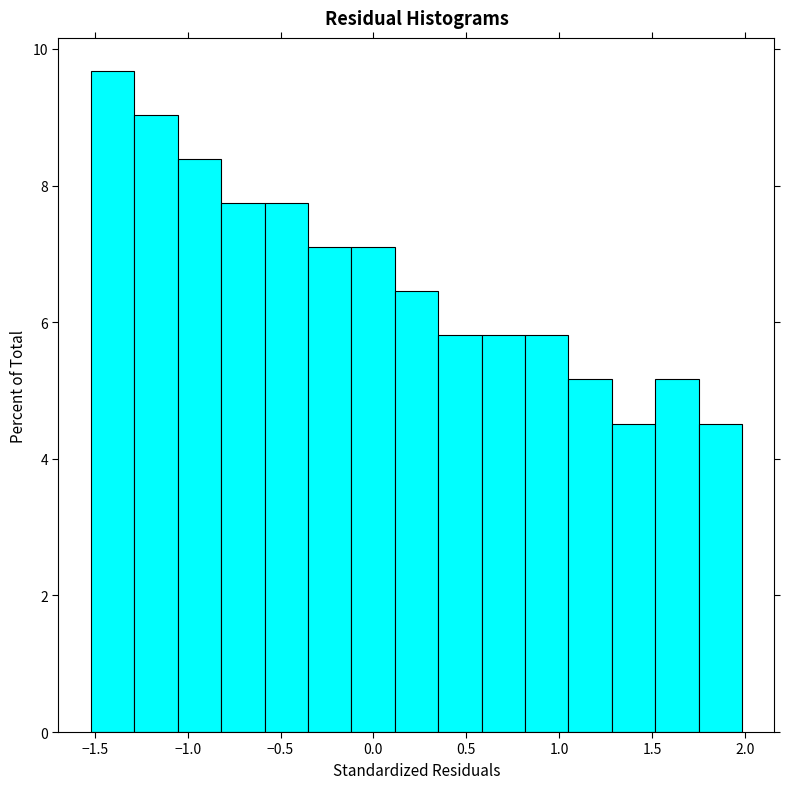

Reading left to right, list every bar in this chart as the range it spans on the x-axis followed by its height. Neither the bar edges nor the heights are printed on the chart, so give them approximately, as read against the axes.

-1.50 to -1.30: 9.6
-1.30 to -1.05: 9.0
-1.05 to -0.80: 8.4
-0.80 to -0.60: 7.8
-0.60 to -0.35: 7.8
-0.35 to -0.10: 7.0
-0.10 to 0.10: 7.0
0.10 to 0.35: 6.4
0.35 to 0.60: 5.8
0.60 to 0.80: 5.8
0.80 to 1.05: 5.8
1.05 to 1.30: 5.2
1.30 to 1.50: 4.6
1.50 to 1.75: 5.2
1.75 to 2.00: 4.6